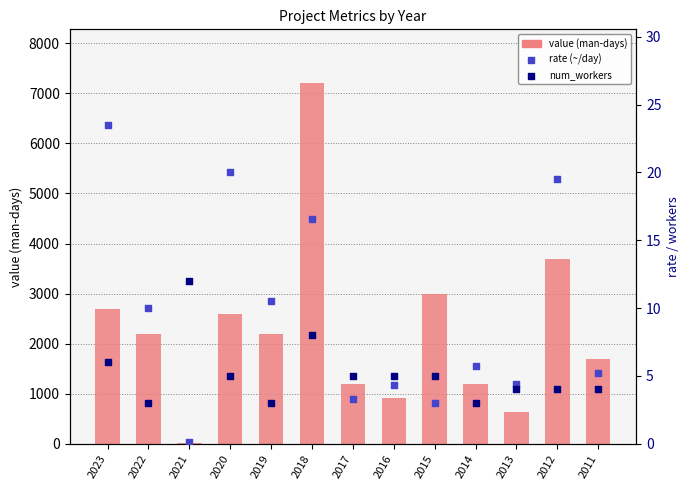

Which series has the largest total across all categories?

value (man-days)